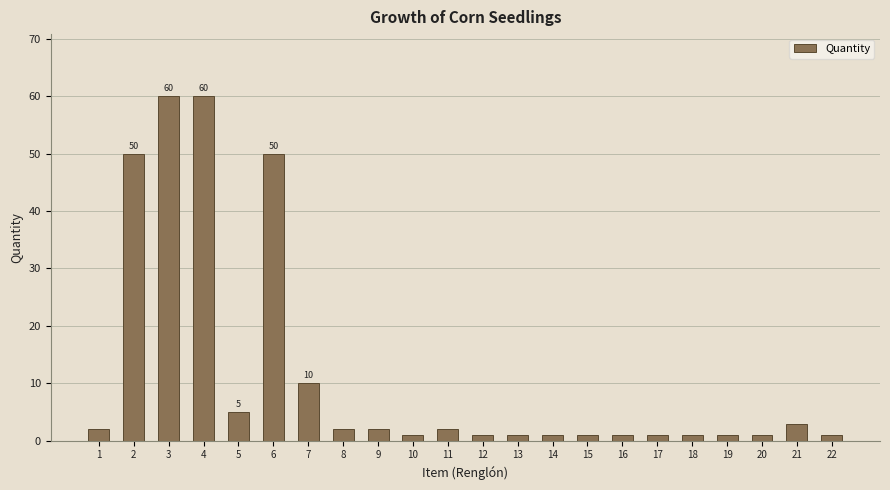

What is the greatest value displayed?

60